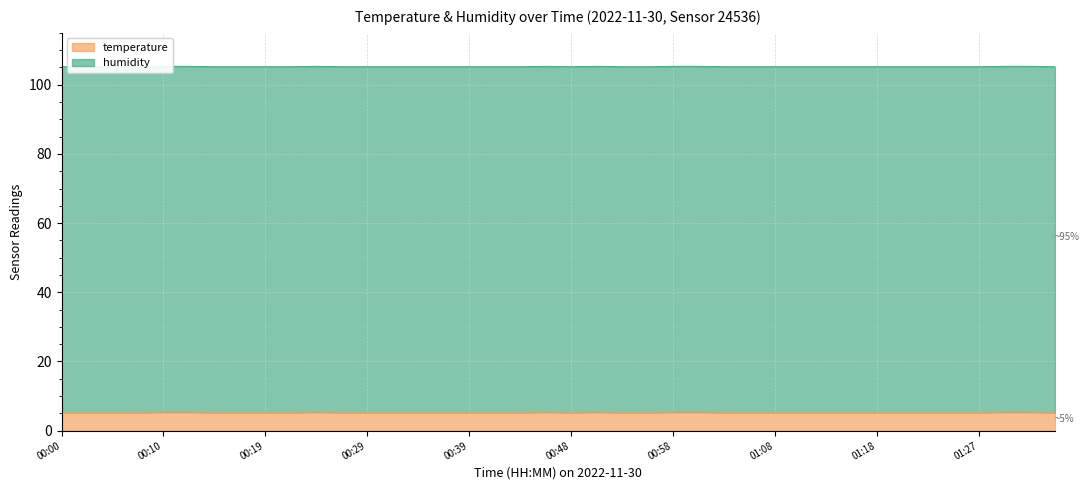

The value at 00:02 is 5.3. True or false?

True